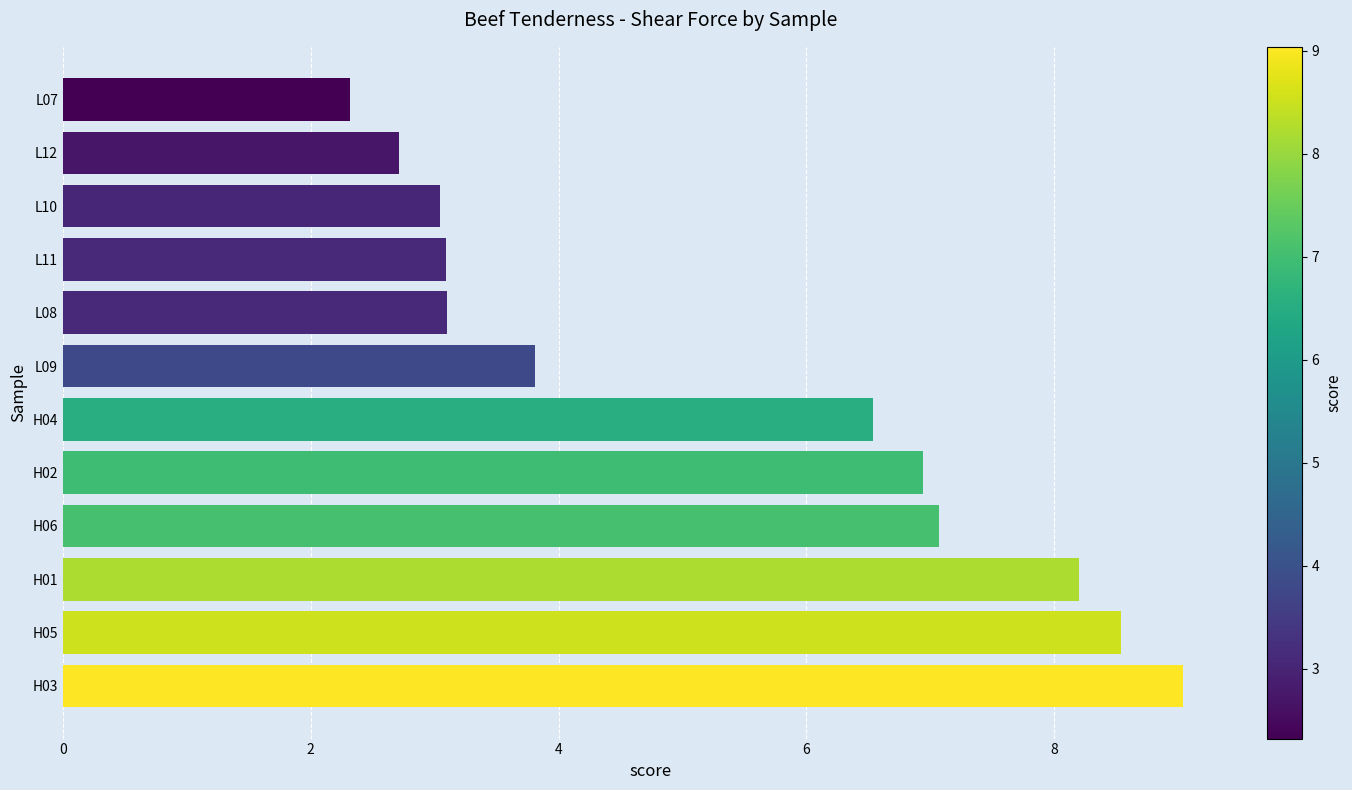

What is the average value?

5.4